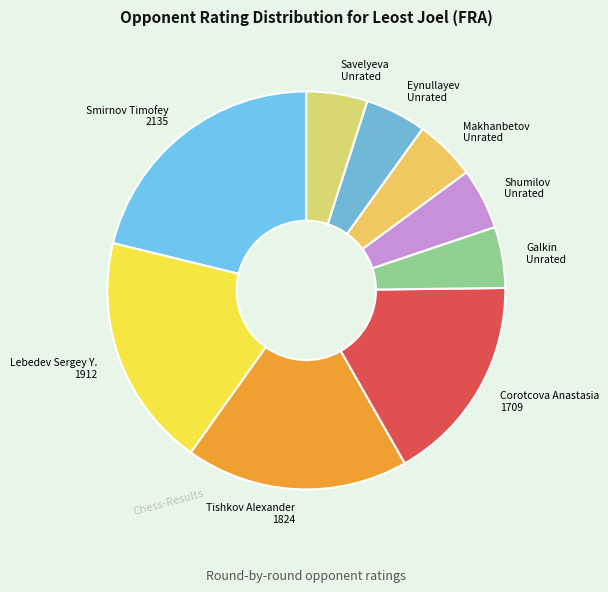

Is the sum of Galkin Unrated and Smirnov Timofey 2135 greater than half?

No